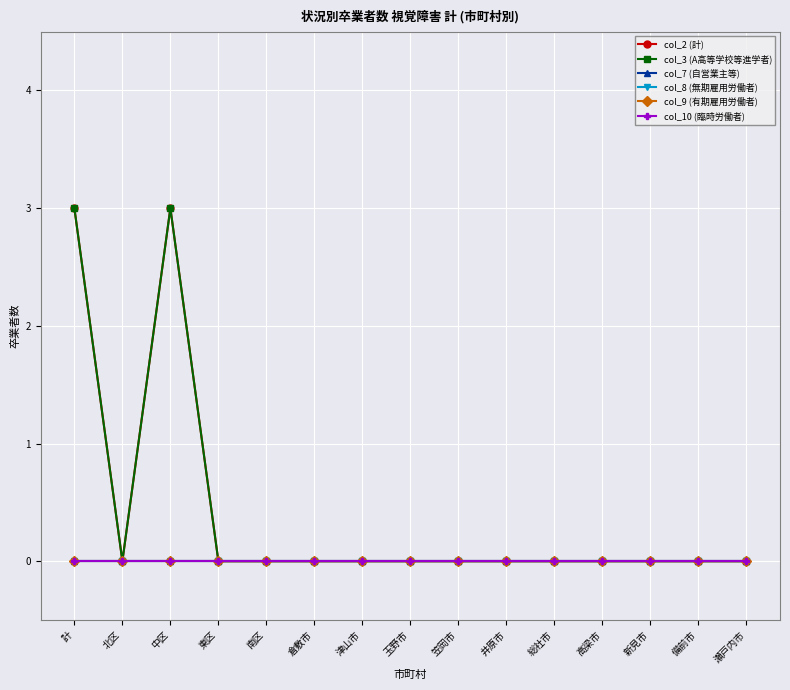

What is the label of the 9th point from the left?

笠岡市